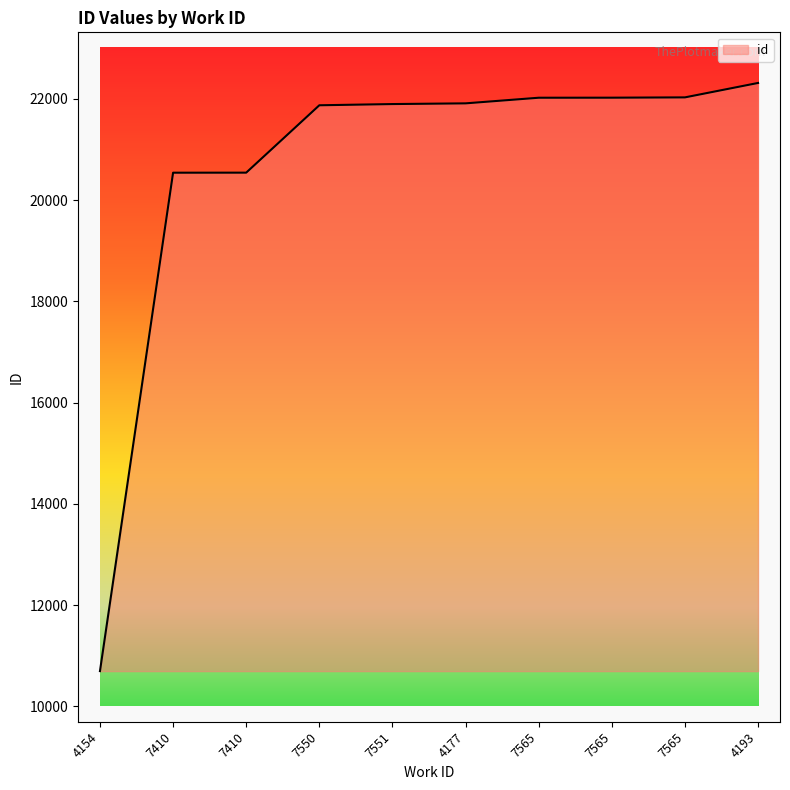

Does the chart have visible grid lines?

No